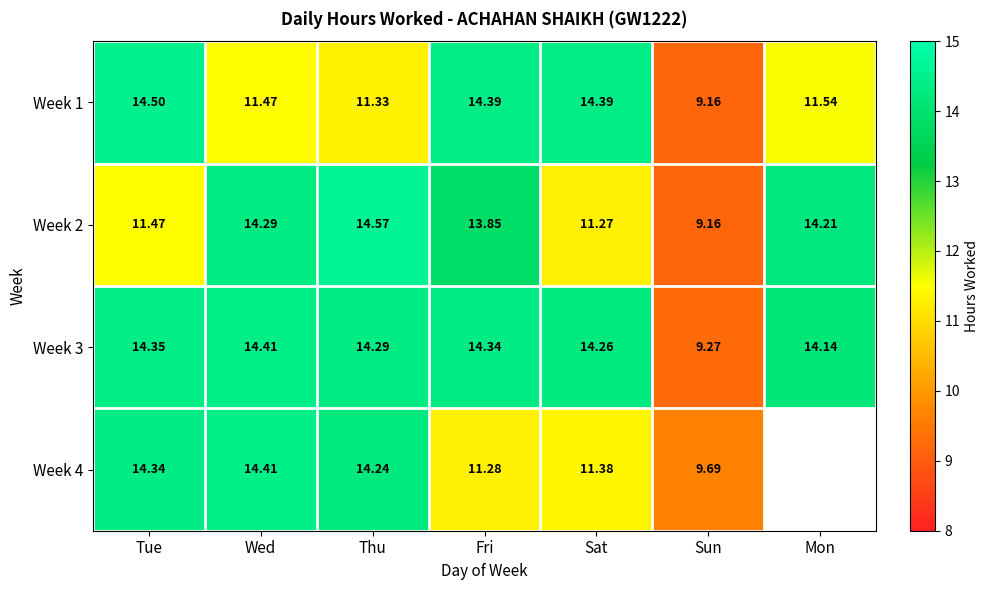

The Week 1 series shows 4.1 at Wed. True or false?

False